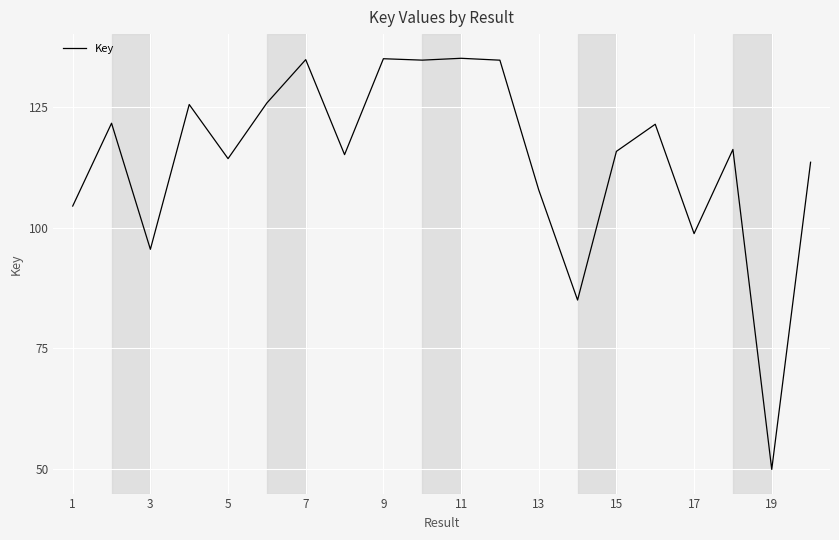

What is the minimum value shown in the chart?

50.0